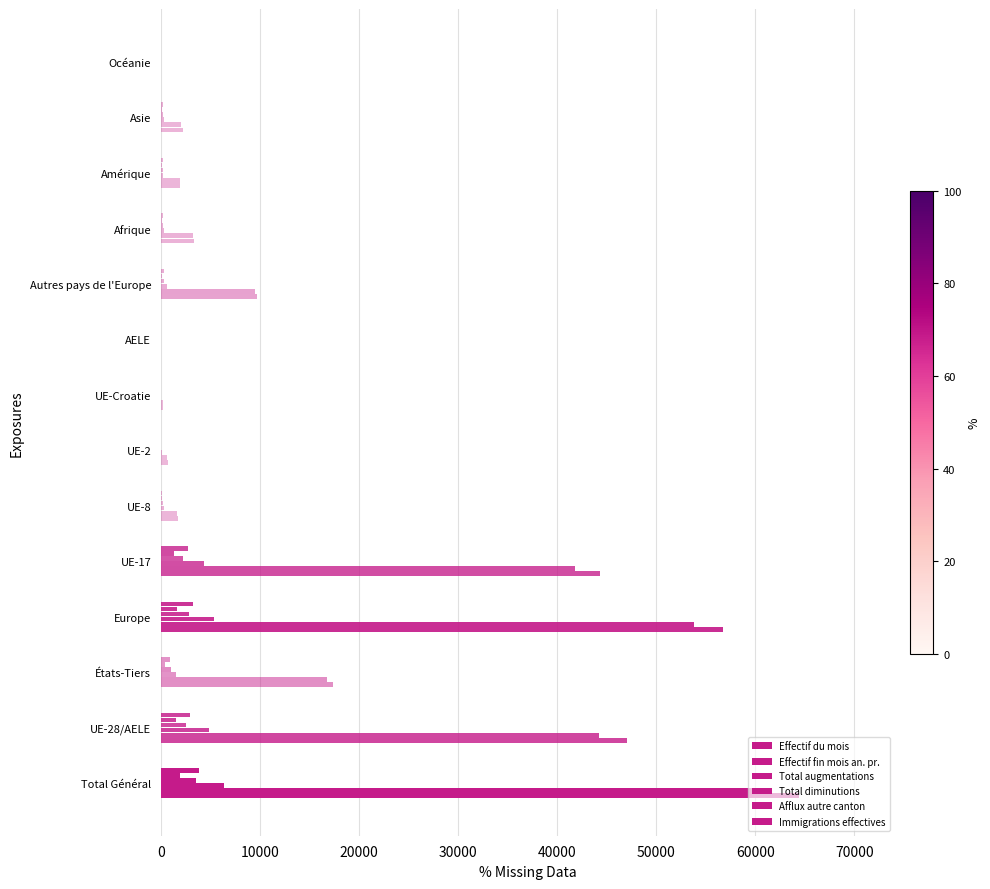

Count the number of data series in this chart.

6